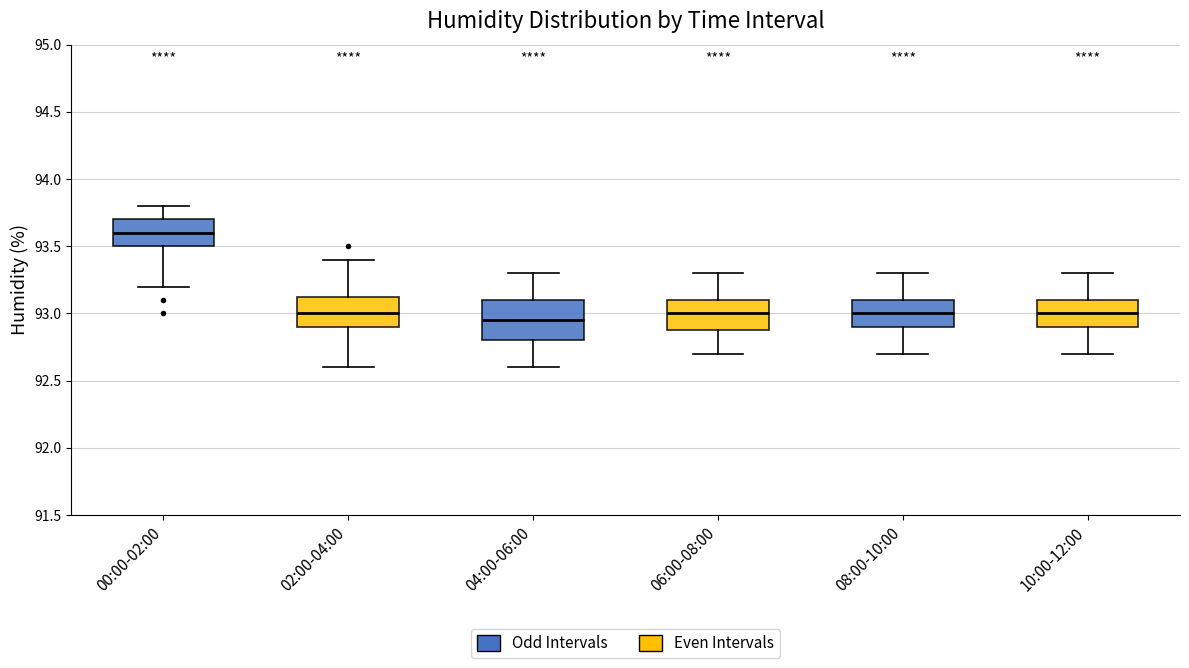

Reading left to right, read every box against the y-axis: the position of its median line, the range the box covers, and the ends of its whiskers. The values are not printed on the chart, so give them approximately, as read against the axis.

00:00-02:00: median 93.60, box 93.50 to 93.70, whiskers 93.20 to 93.80
02:00-04:00: median 93.00, box 92.90 to 93.15, whiskers 92.60 to 93.40
04:00-06:00: median 92.95, box 92.80 to 93.10, whiskers 92.60 to 93.30
06:00-08:00: median 93.00, box 92.90 to 93.10, whiskers 92.70 to 93.30
08:00-10:00: median 93.00, box 92.90 to 93.10, whiskers 92.70 to 93.30
10:00-12:00: median 93.00, box 92.90 to 93.10, whiskers 92.70 to 93.30